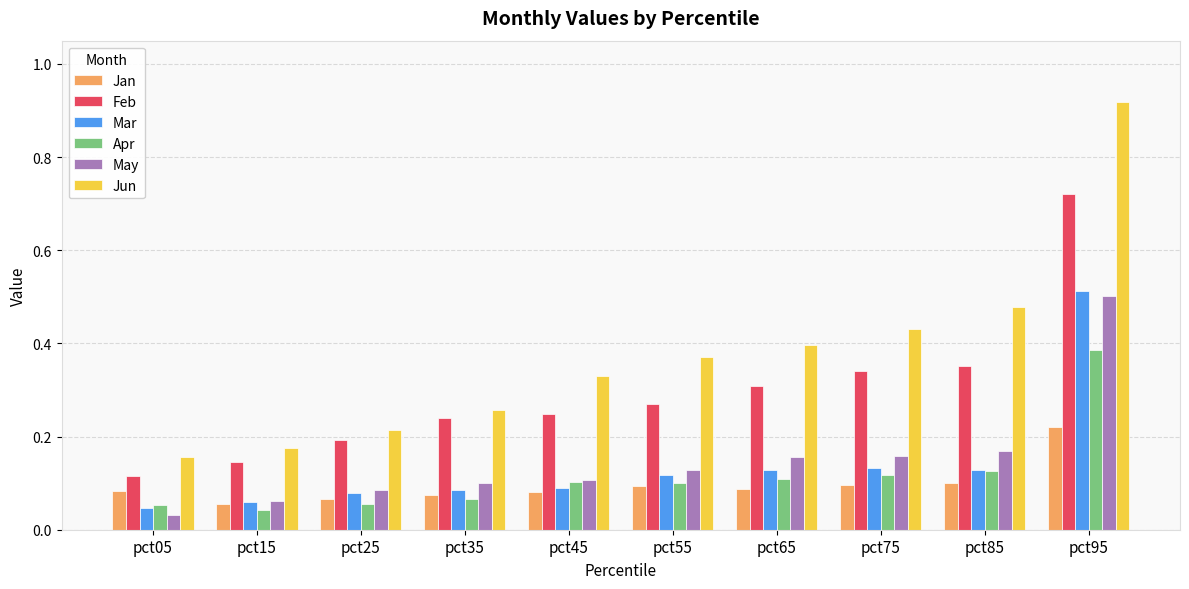

Is the value of Apr at pct45 greater than the value of Feb at pct35?

No